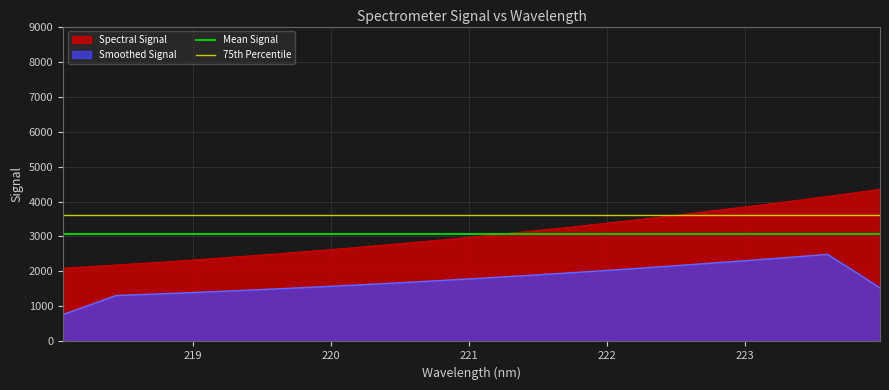

True or false: Smoothed Signal and Spectral Signal intersect in this chart.

False